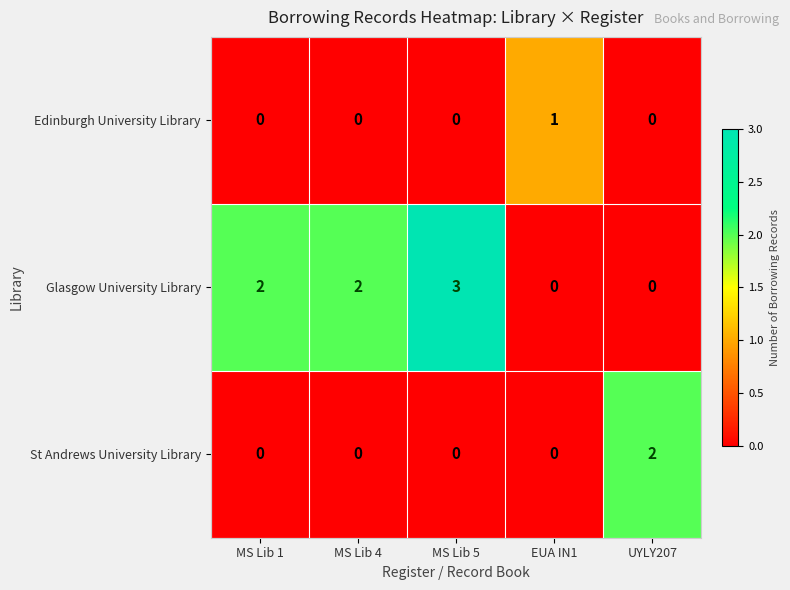

Which series has the largest total across all categories?

Glasgow University Library